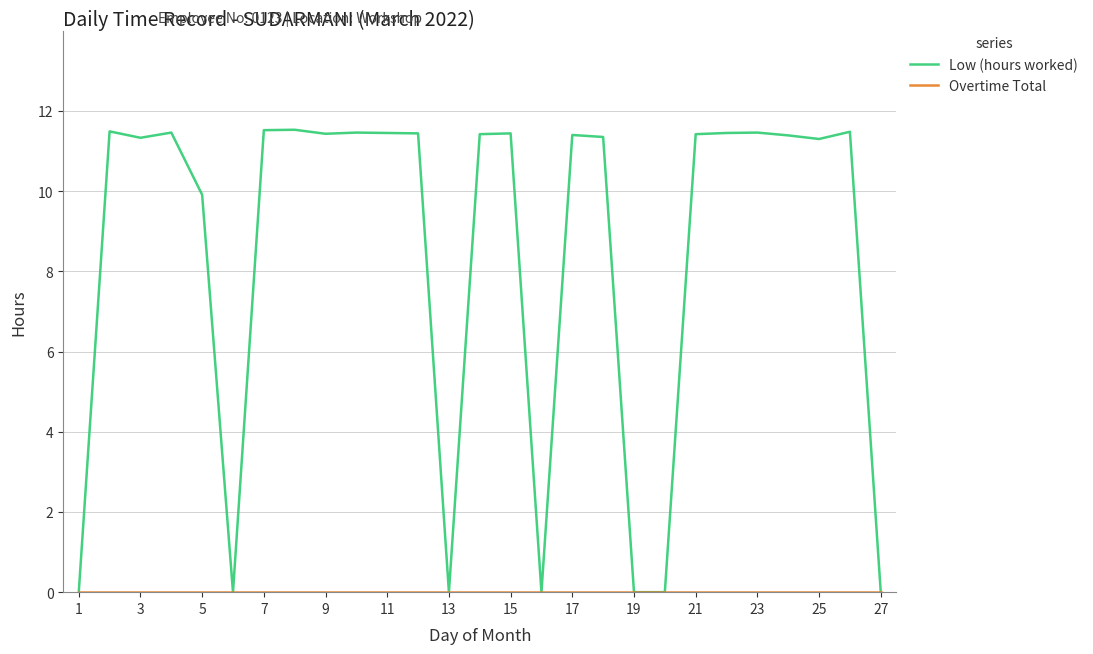

What is the greatest value displayed?

11.5